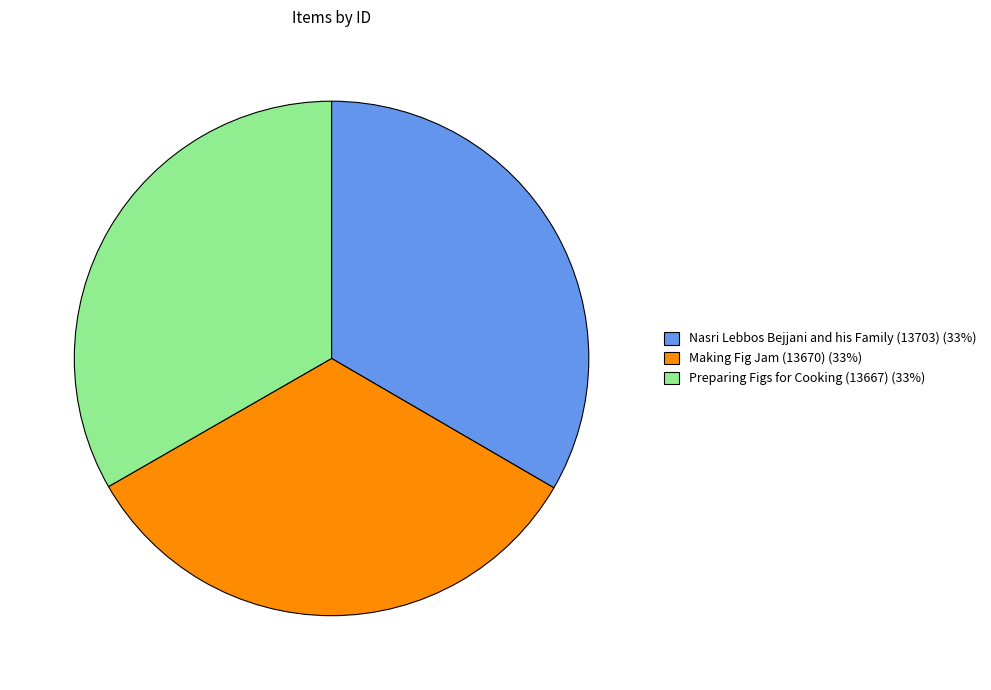

Count the number of slices in the pie.

3